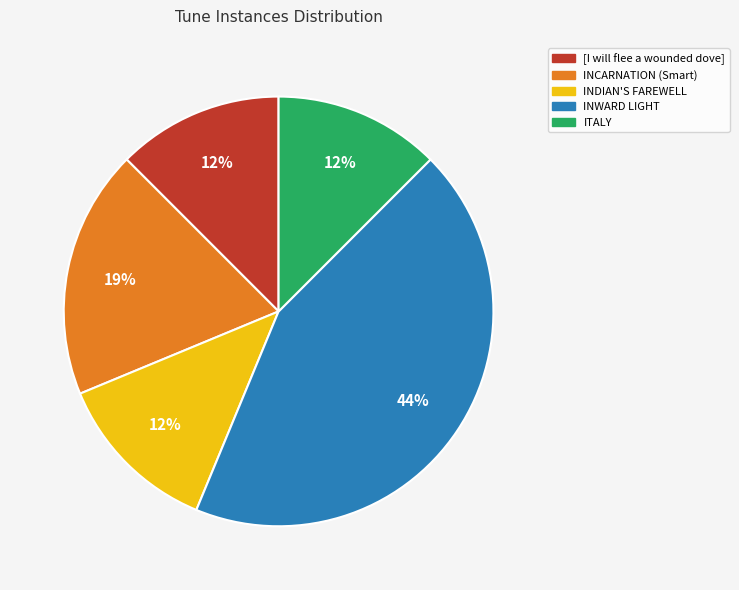

Which slice is the largest?

INWARD LIGHT